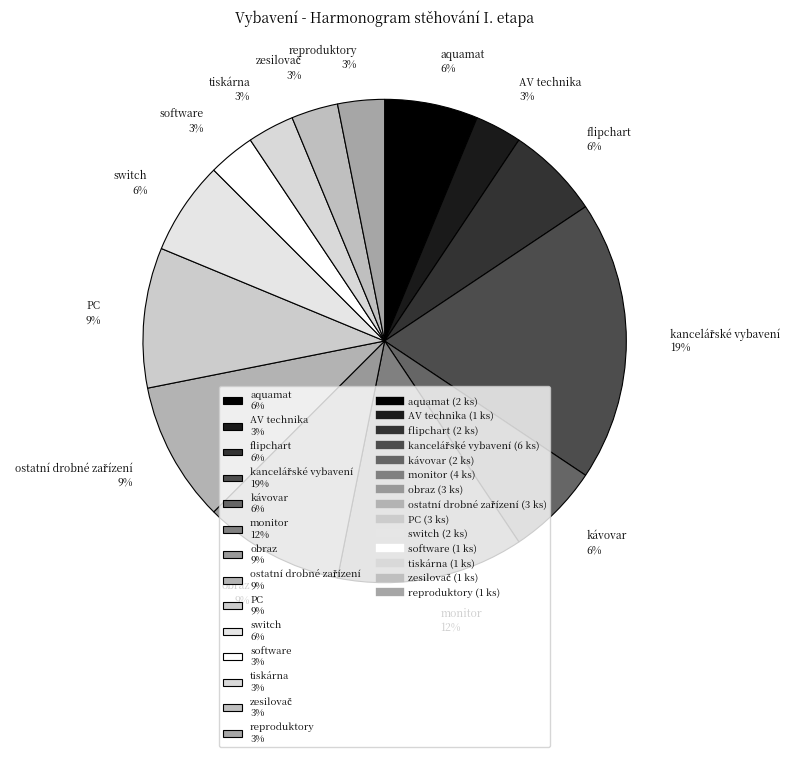

Approximately how many times larger is the value at obraz 9% compared to AV technika 3%?

3.0